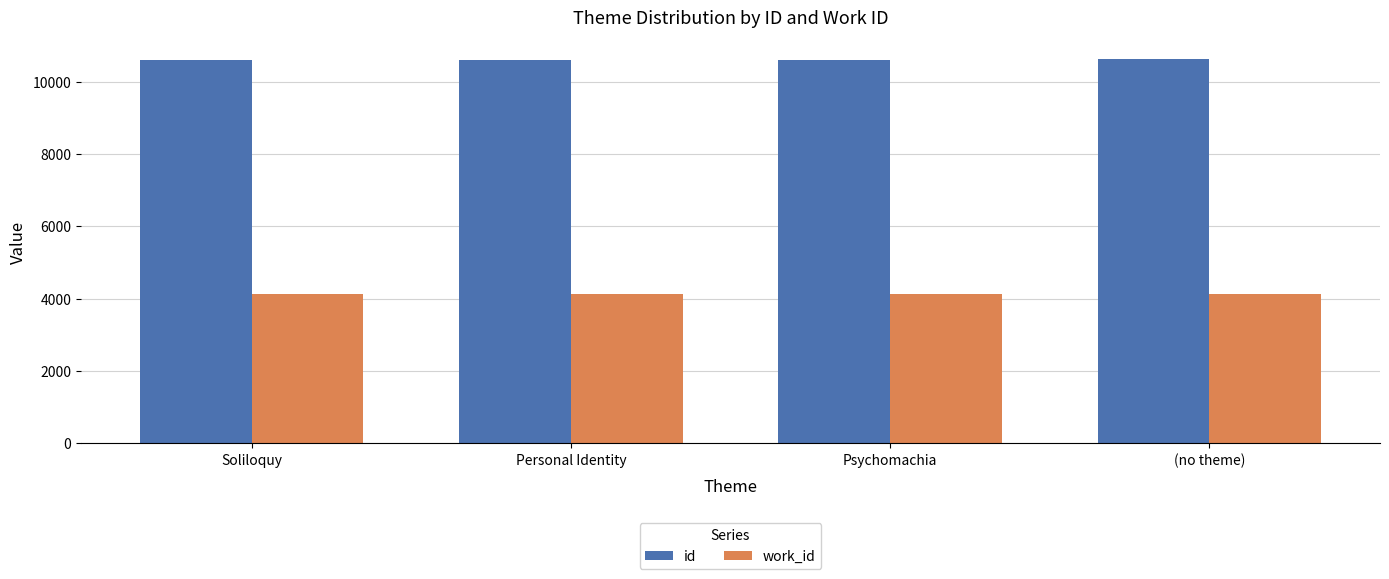

What is the approximate value of id at Personal Identity?

10616